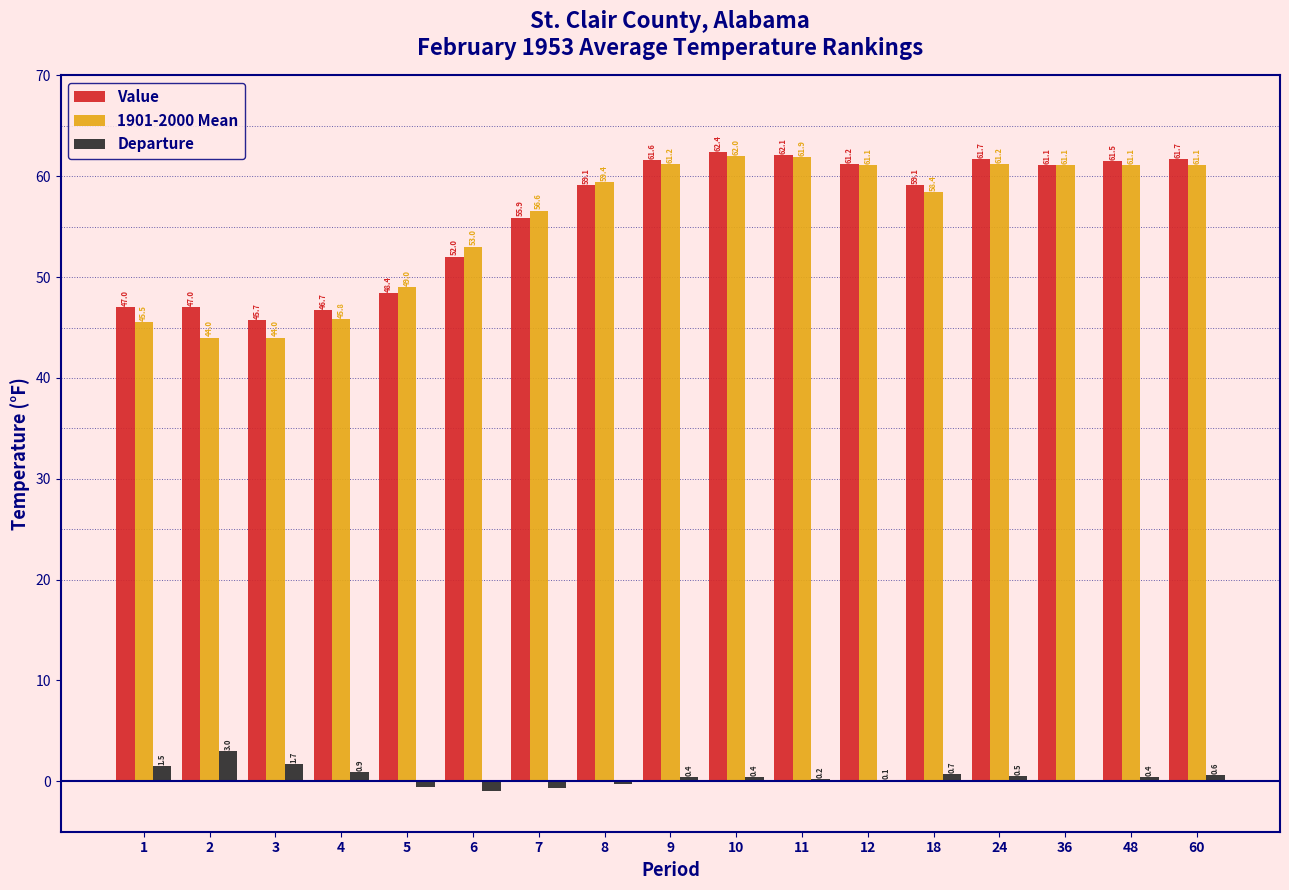

What is the greatest value displayed?

62.4